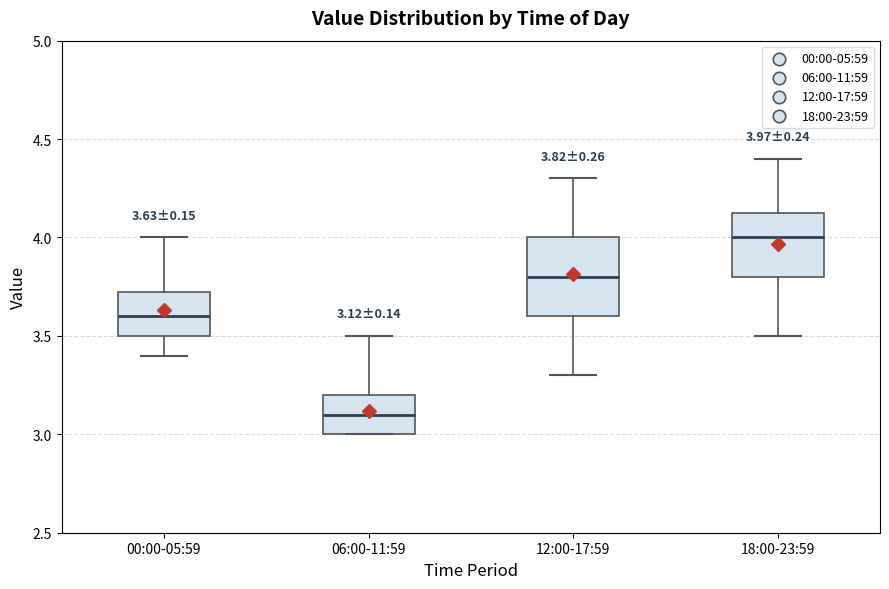

Which box has the lowest median line?

06:00-11:59